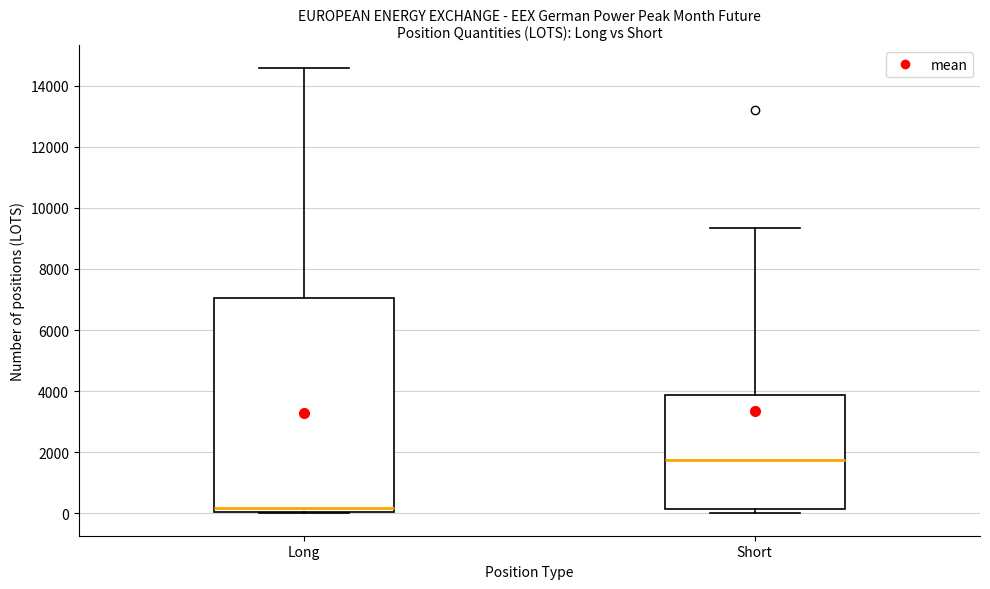

Where does the upper whisker of the box for Long end on the y-axis? The values are not printed on the chart, so give them approximately, as read against the axis.

14600